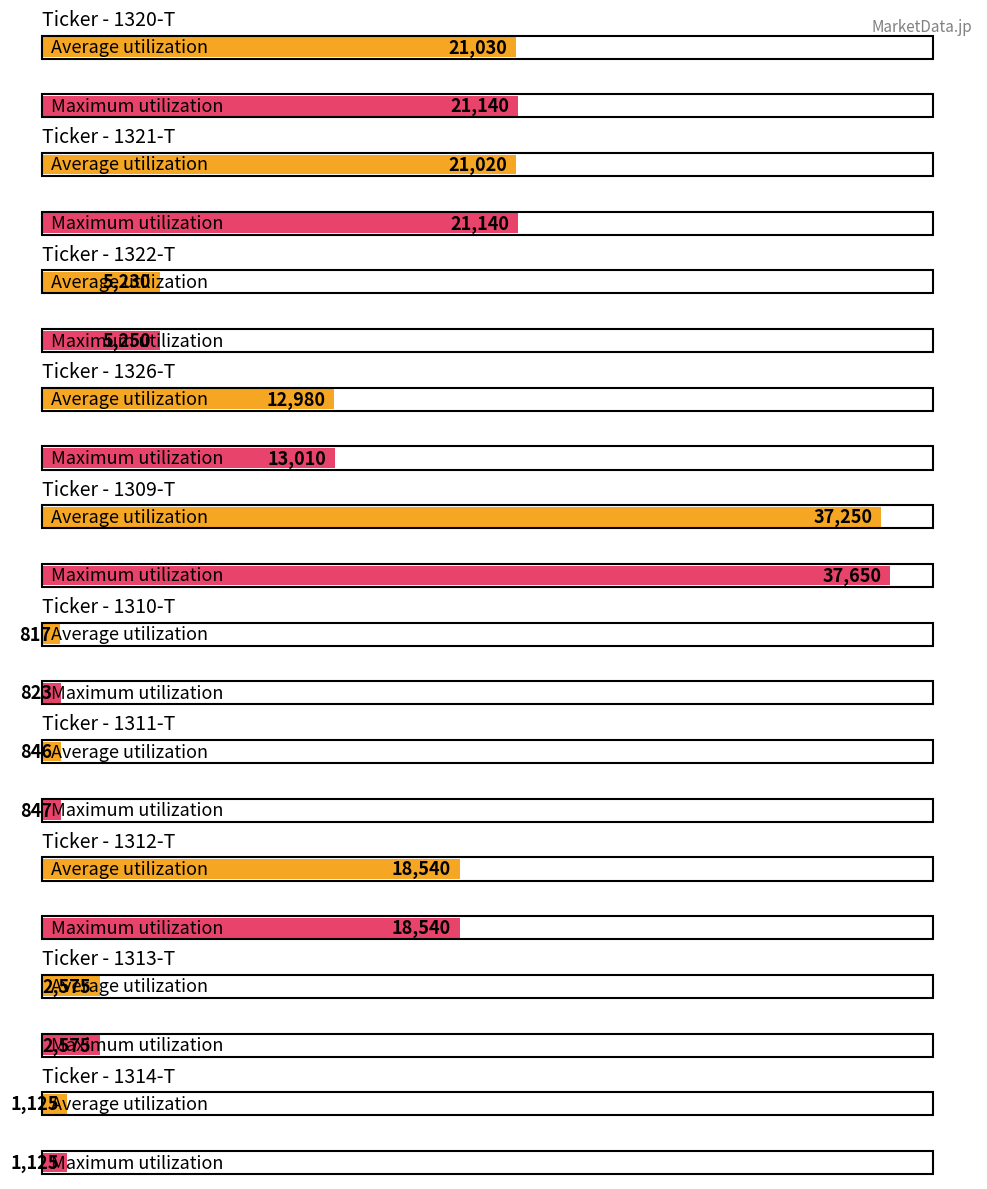

Are the bars grouped side by side (vs. stacked)?

Yes